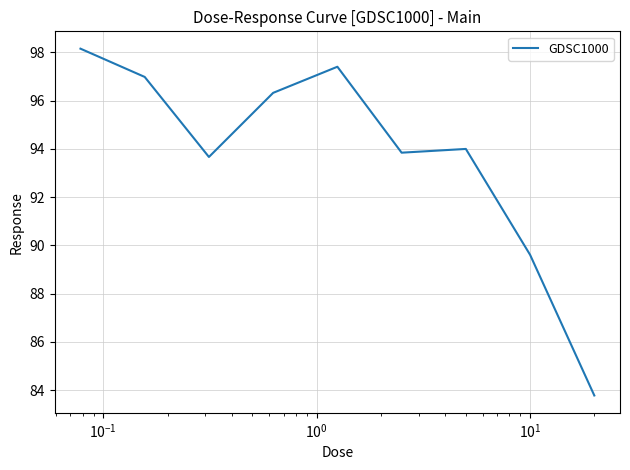

What is the greatest value displayed?

98.1